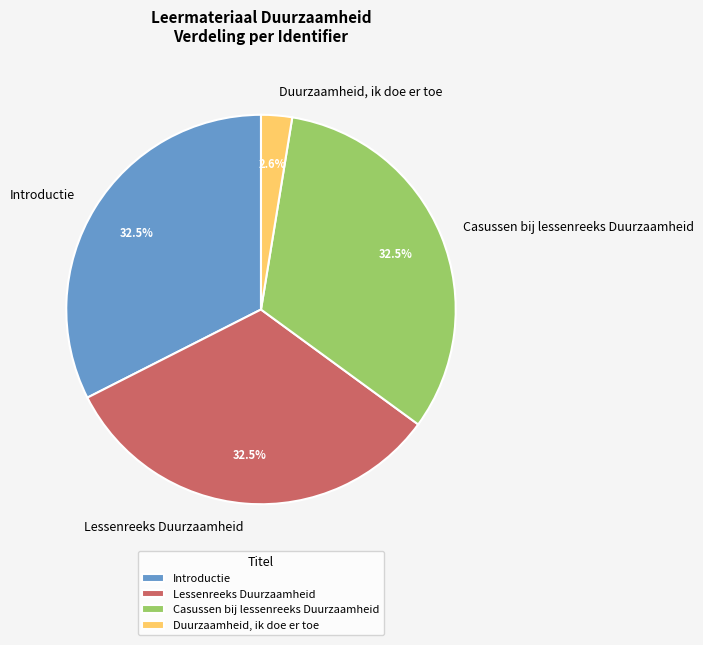

What portion of the pie excludes Introductie?

67.5%